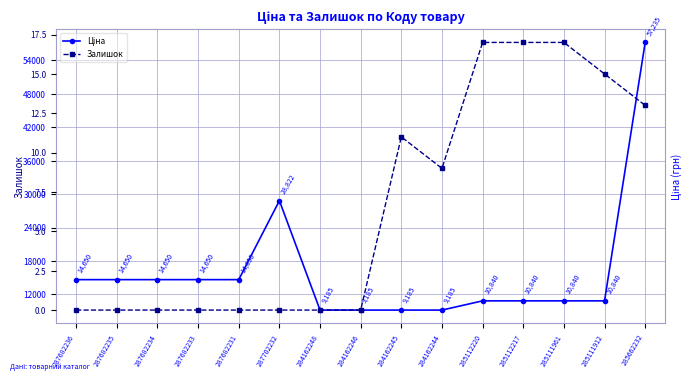

Which series has the largest range (max minus min)?

Ціна